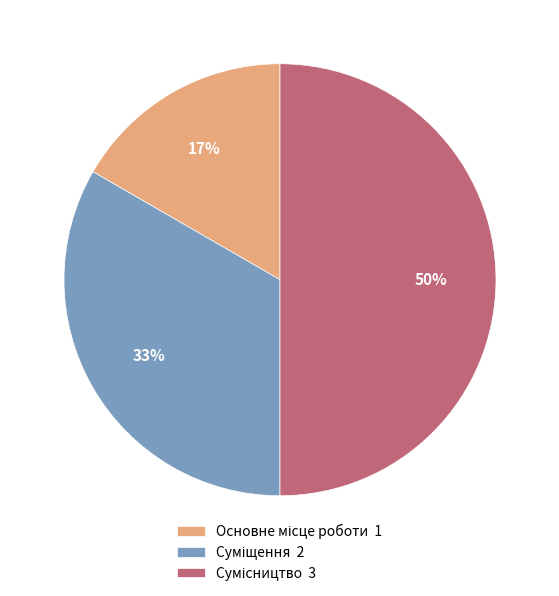

To the nearest percent, what is the difference between the largest and smallest slice percentages?

33%